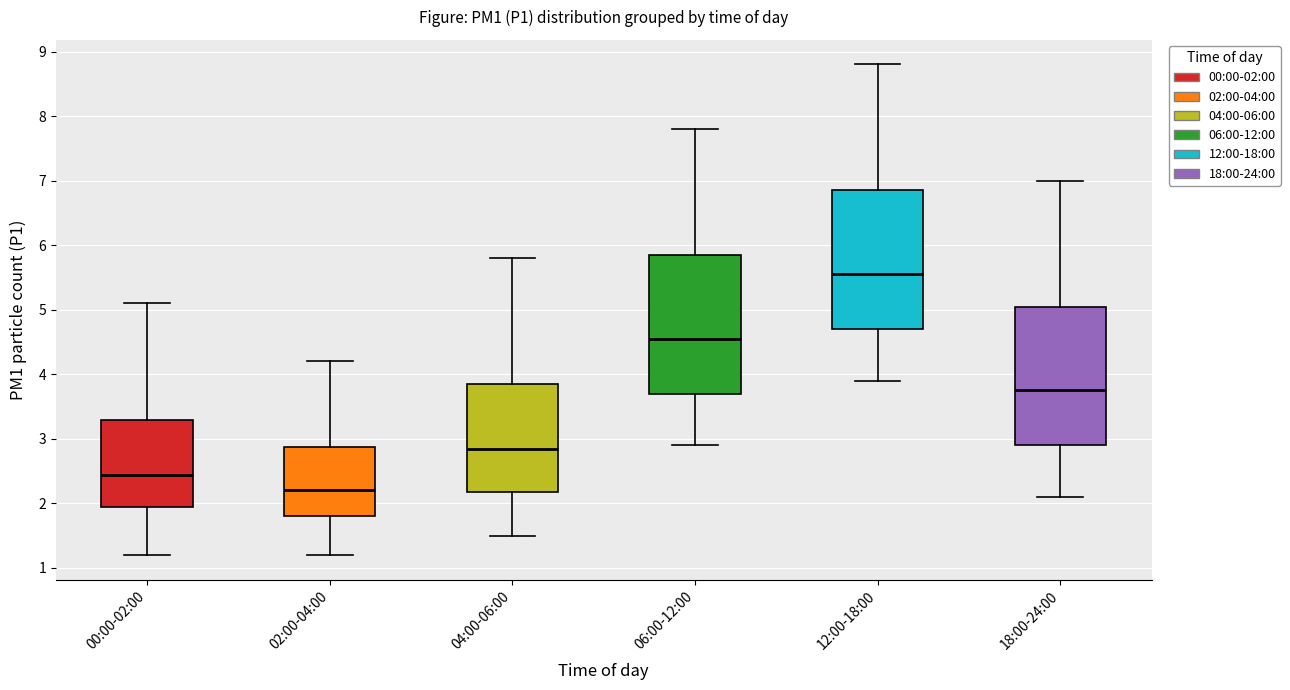

Which box has the lowest median line?

02:00-04:00